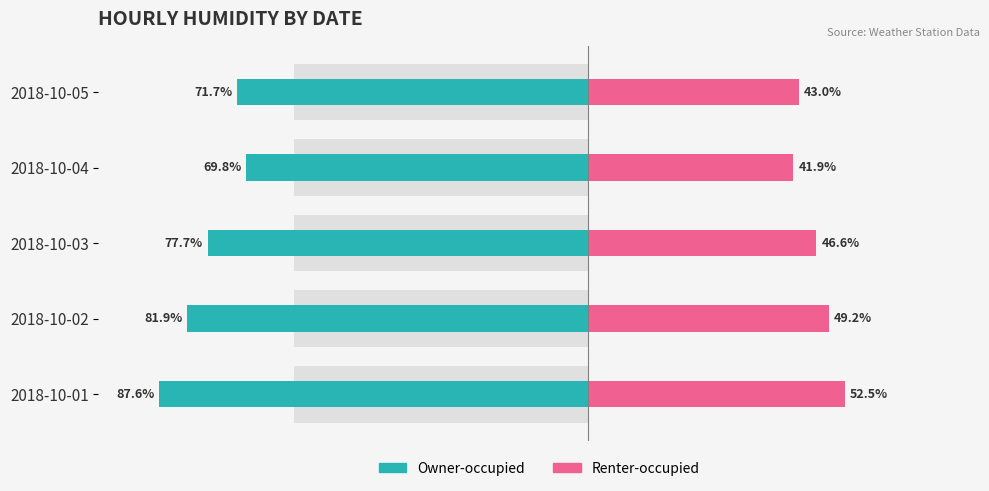

Reading right to left, what are all the values shown in this chart?

Owner-occupied: -71.7	-69.8	-77.7	-81.9	-87.6
Renter-occupied: 43.0	41.9	46.6	49.2	52.5